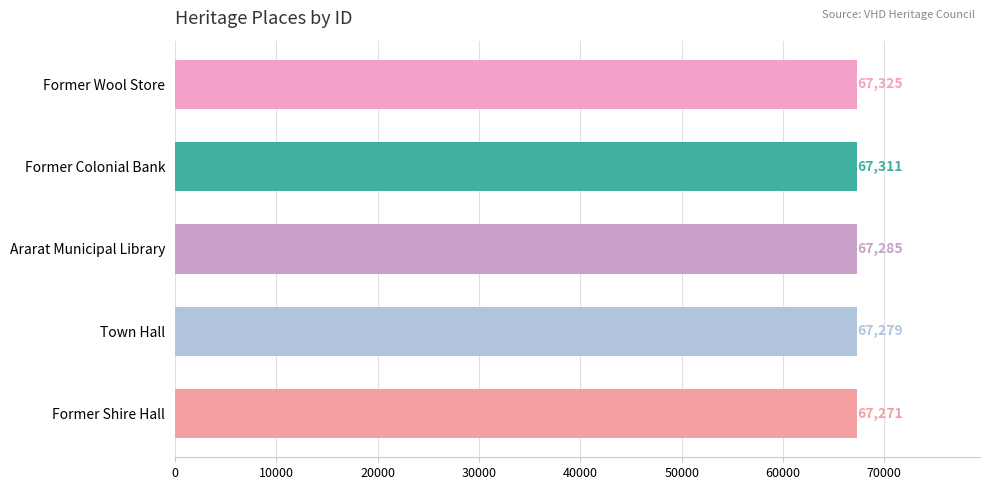

What is the minimum value shown in the chart?

67271